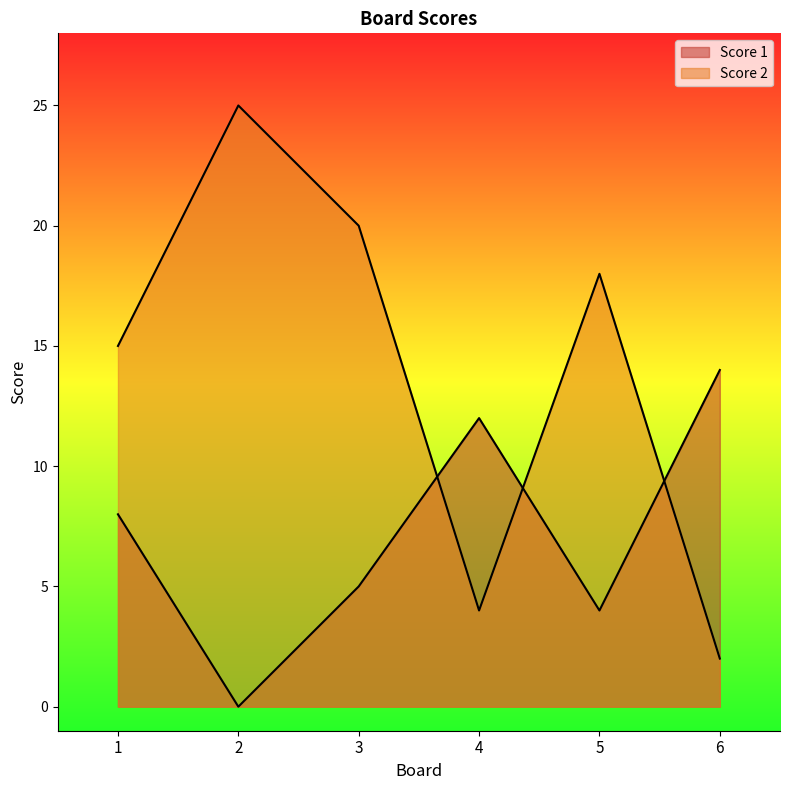

Which category has the lowest value across all series?

2